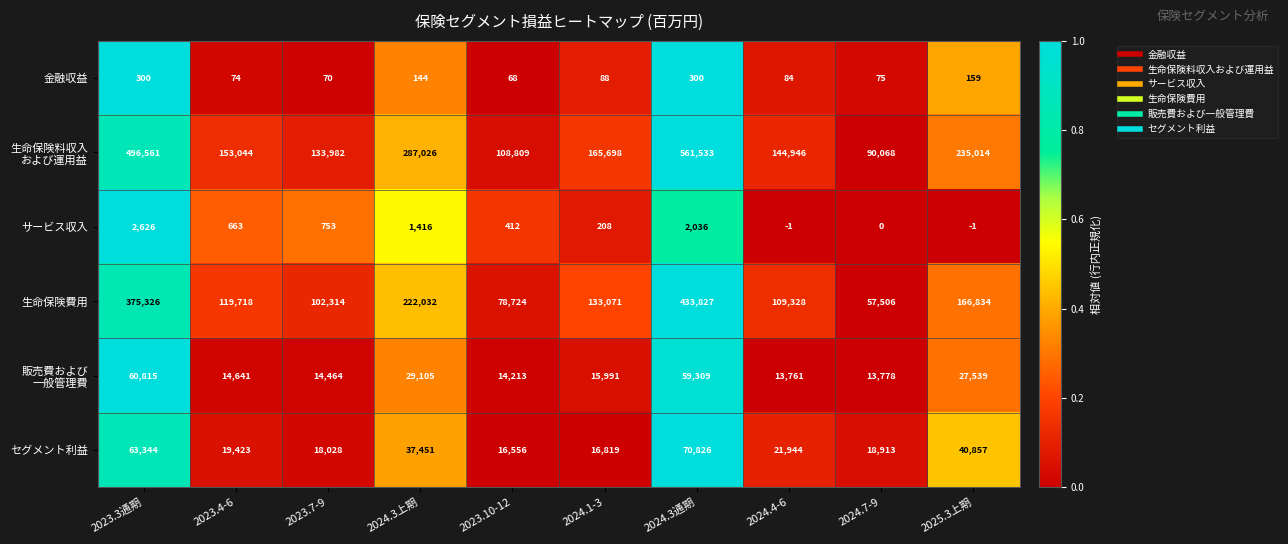

At which category is the sum across all series the highest?

2024.3通期